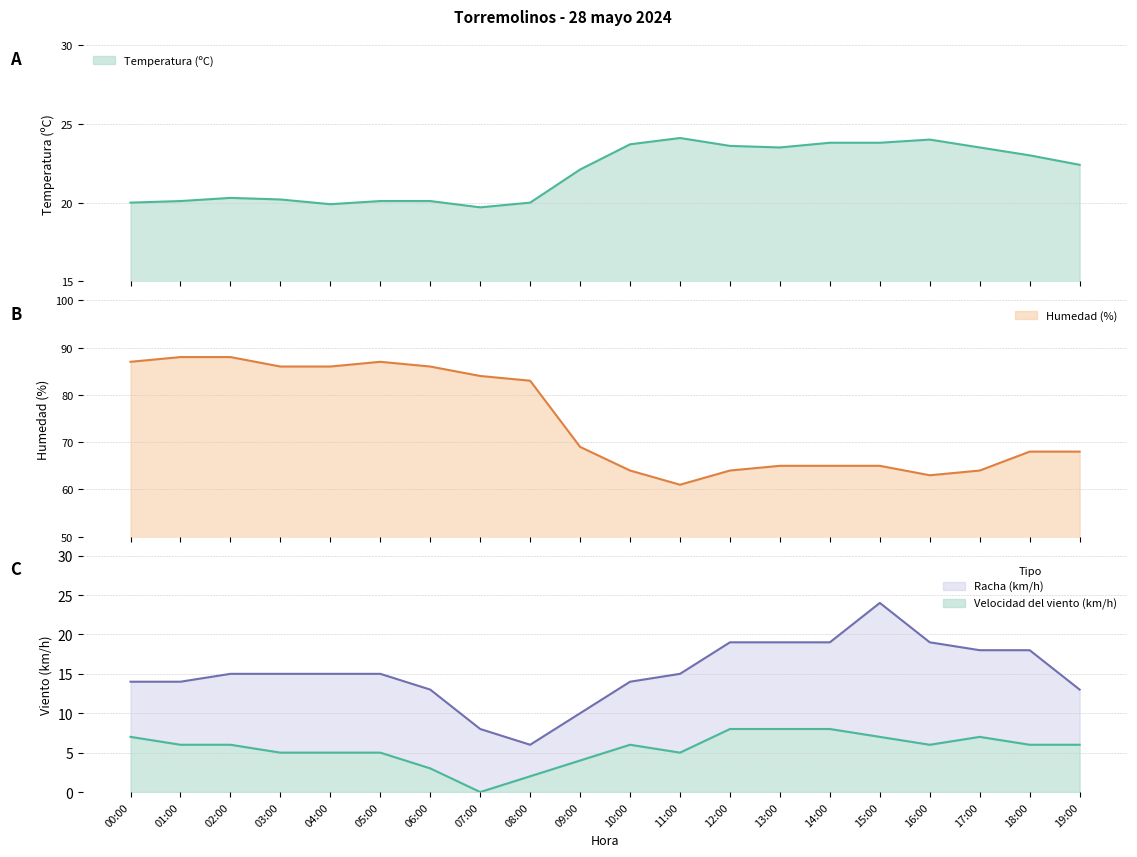

Is it true that Humedad (%) equals 120.2 at 18:00?

False